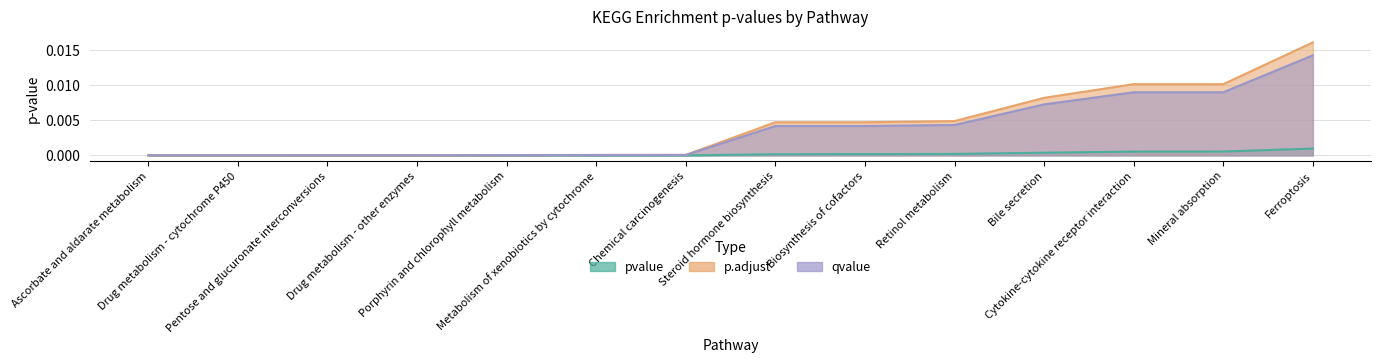

True or false: p.adjust has a value of 0.0 at Retinol metabolism.

True